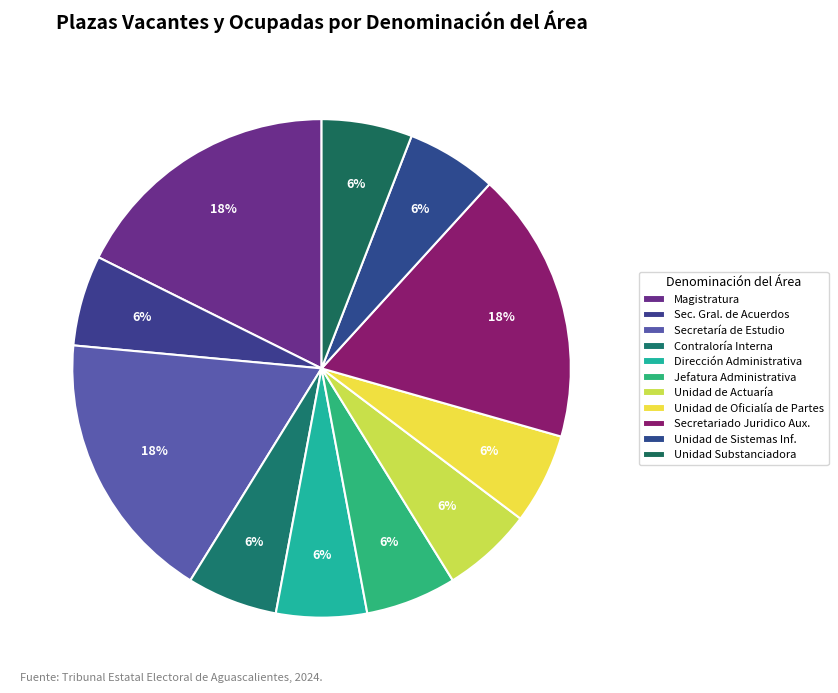

To the nearest percent, what percentage of the pie is Magistratura?

18%